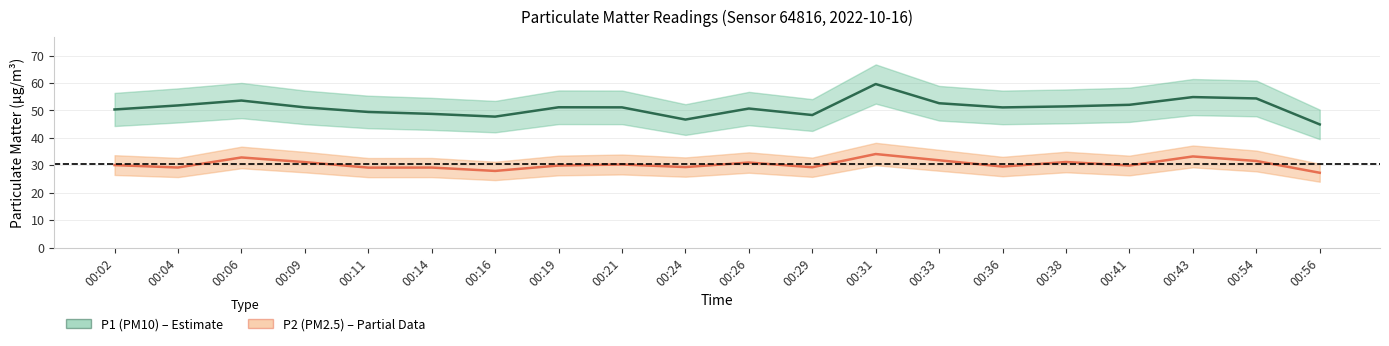

What is the sum of the P1 (PM10) mean values at 00:38 and 00:06?

105.0